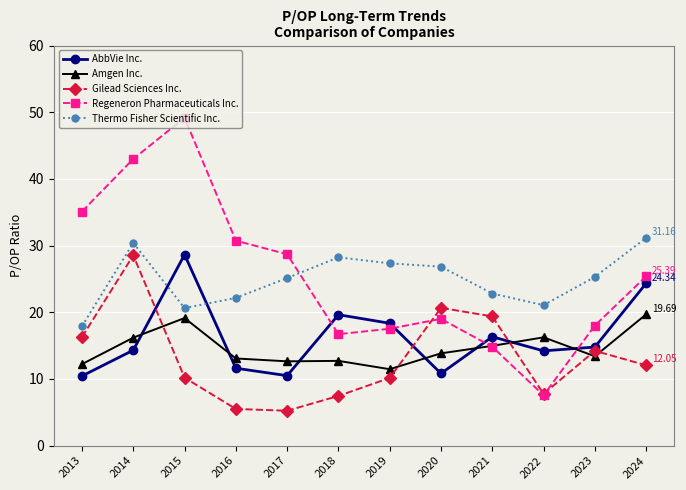

True or false: Regeneron Pharmaceuticals Inc. has a value of 35.1 at 2013.

True